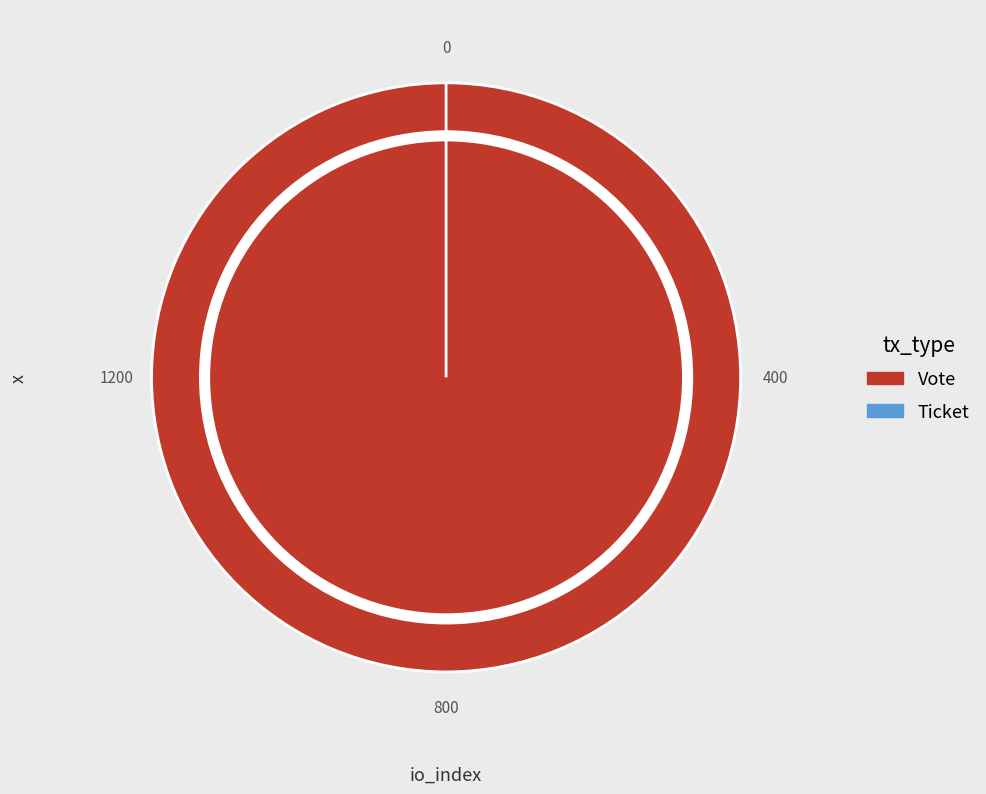

Which slice represents more than half of the pie?

Vote